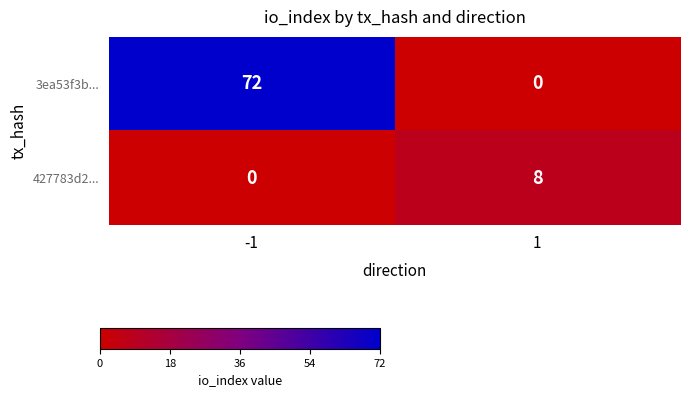

Reading left to right, transcribe all the data shown in this chart.

3ea53f3b...: 72	0
427783d2...: 0	8